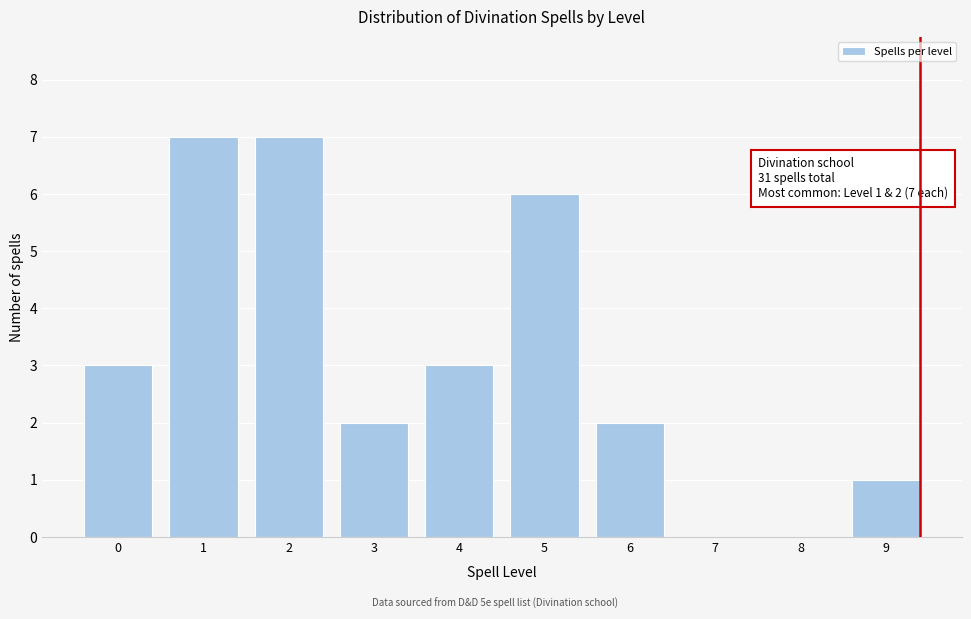

Reading left to right, transcribe all the data shown in this chart.

0=3	1=7	2=7	3=2	4=3	5=6	6=2	7=0	8=0	9=1